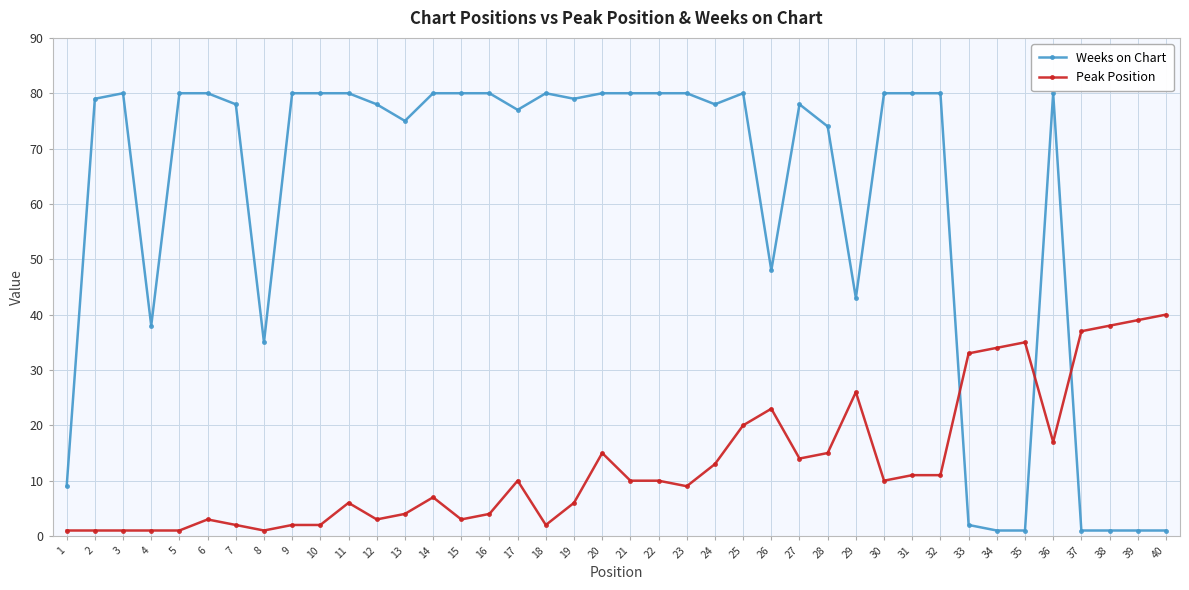

At which category does Weeks on Chart reach its first local valley?

4